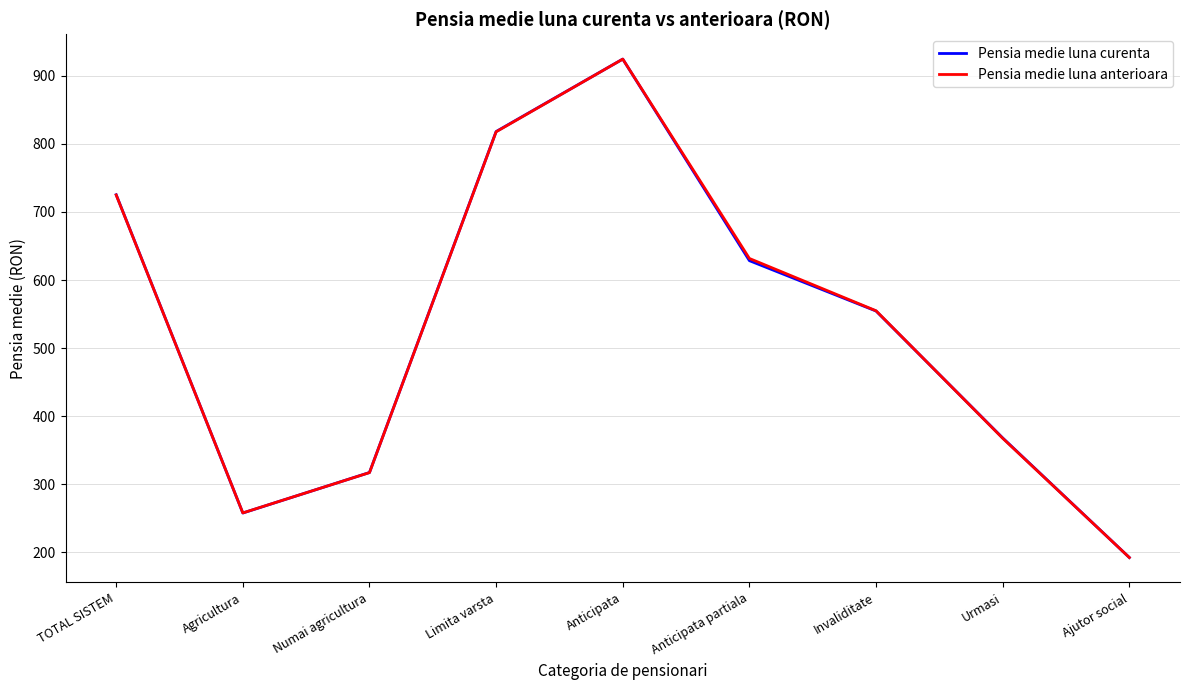

How many interior local peaks does the Pensia medie luna anterioara series have?

1